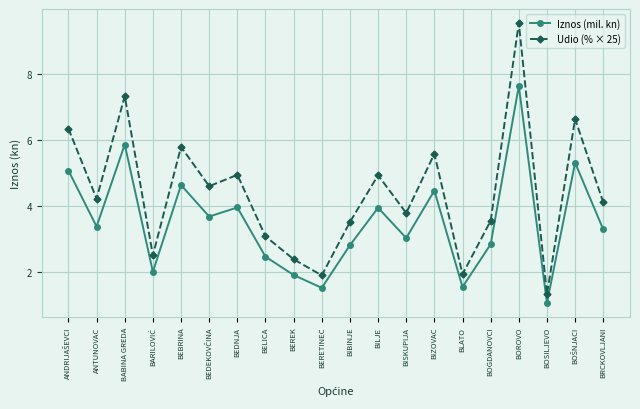

Where is the first local minimum for Iznos (mil. kn)?

ANTUNOVAC